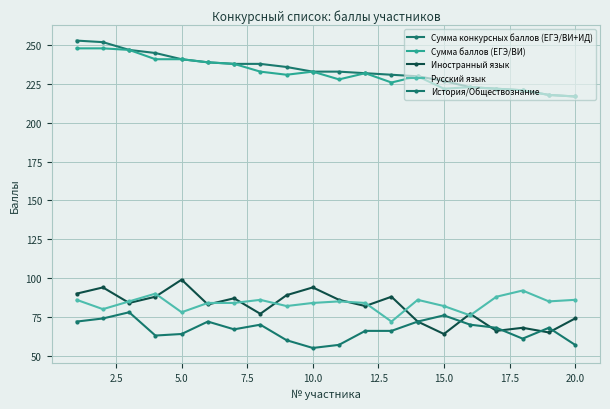

What is the value of the Русский язык point at the 16th from the left?

76